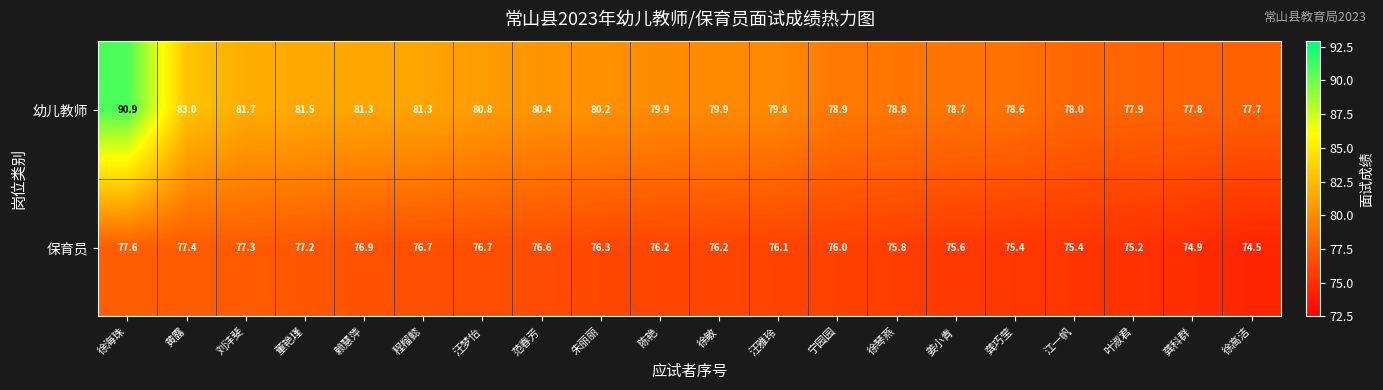

At how many categories does at least one series exceed 86?

1